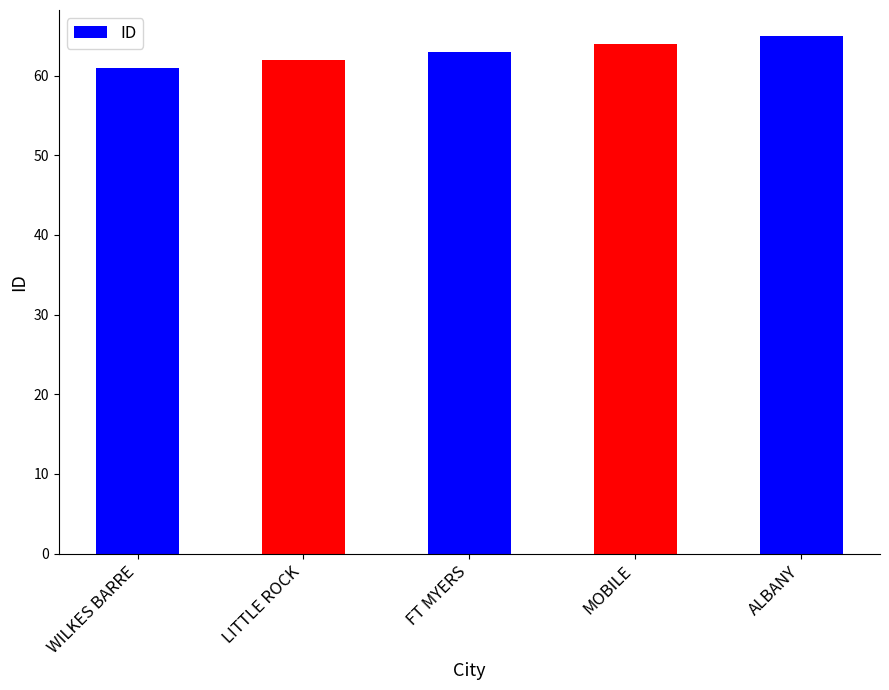

True or false: the data shows 63 at FT MYERS.

True